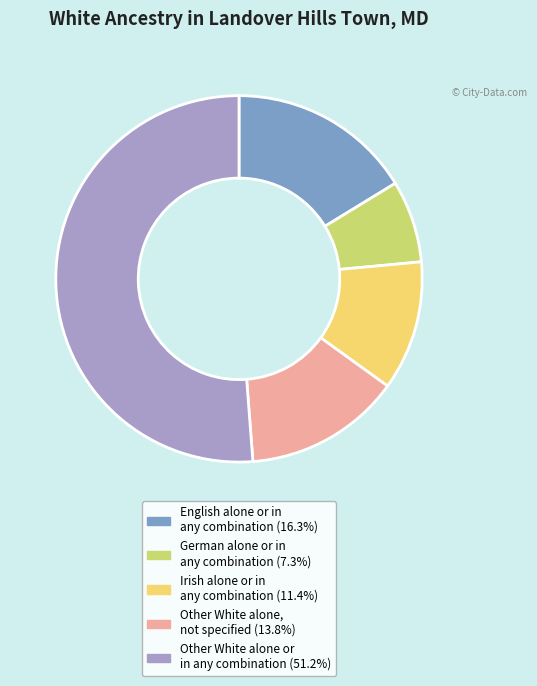

Which has a higher value, English alone or in any combination or Irish alone or in any combination?

English alone or in any combination